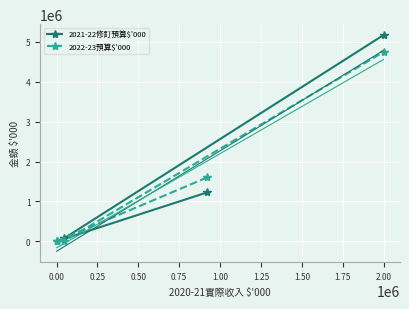

What is the difference between the maximum and minimum values in the 2021-22修訂預算$'000 series?

5174880